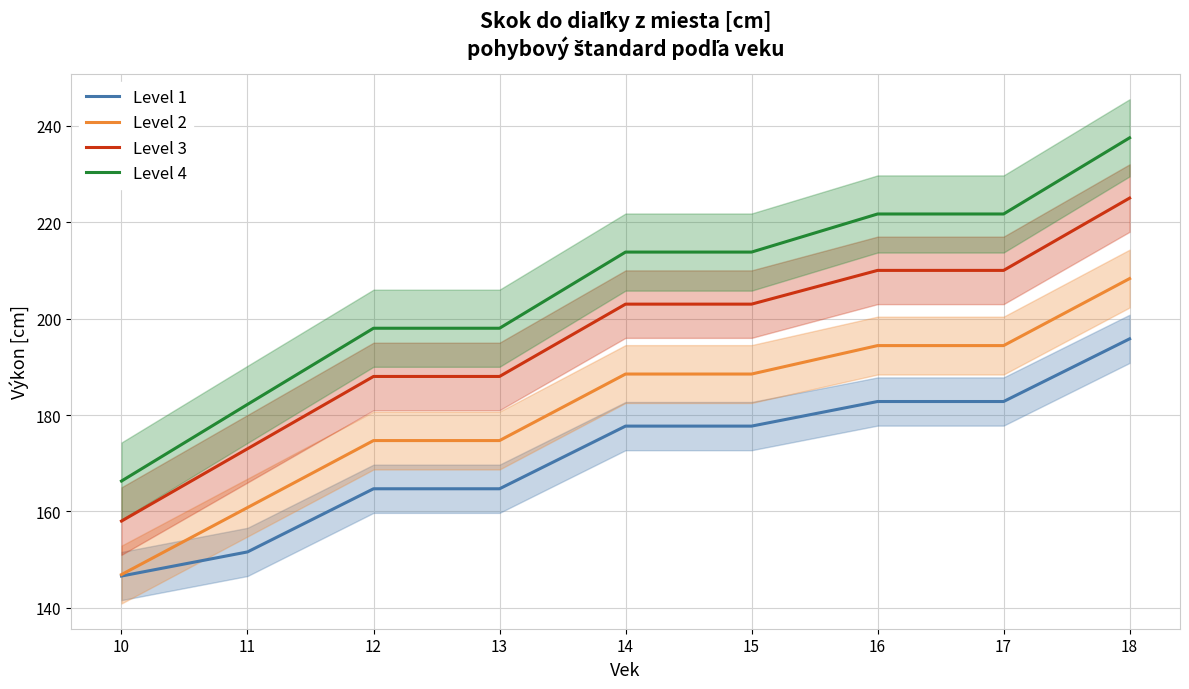

What is the smallest value displayed?

146.6